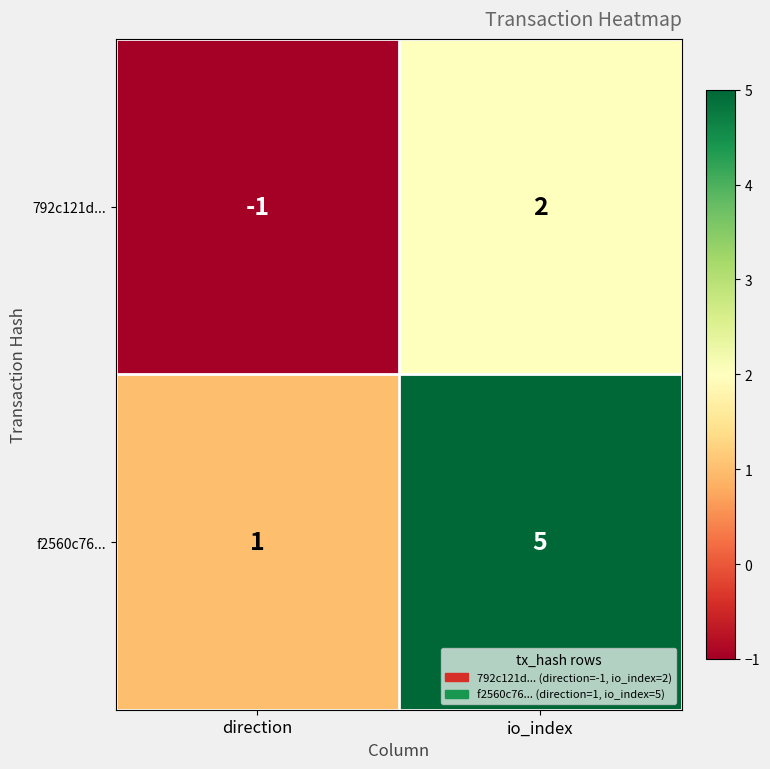

What is the difference between the f2560c76... values at direction and io_index?

4